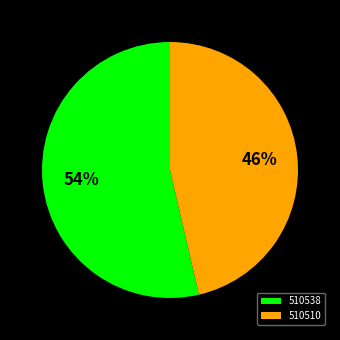

Which slice is the largest?

510538